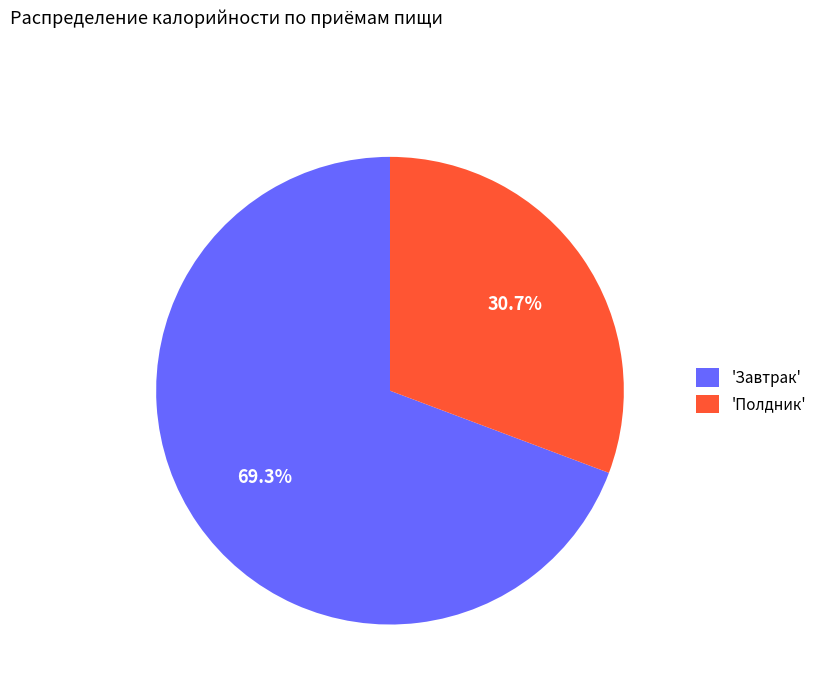

Rank the categories by value from lowest to highest.

'Полдник', 'Завтрак'